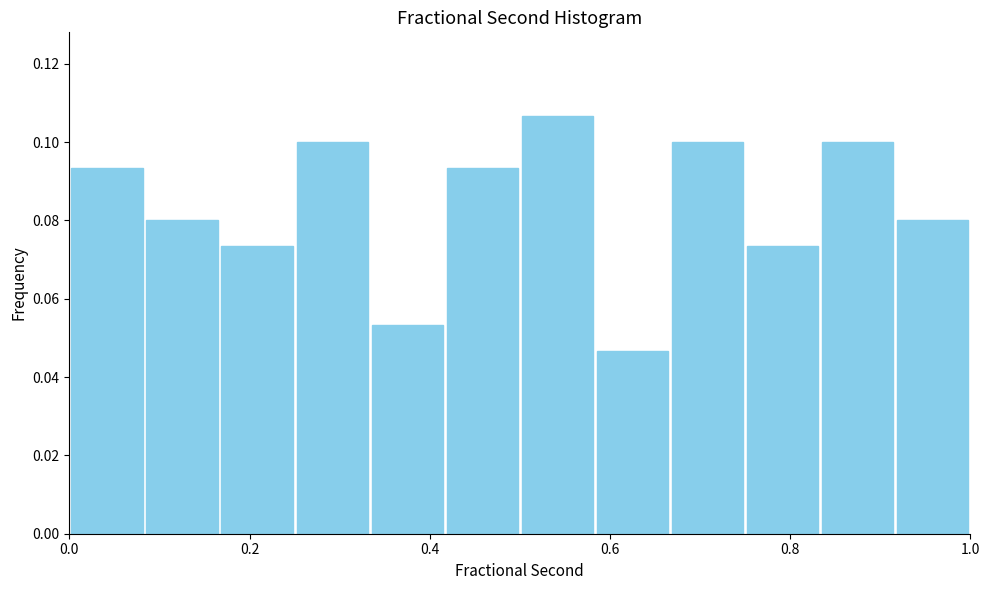

Reading left to right, transcribe this chart: for each bar, give the range it covers on the x-axis and its height. Neither the bar edges nor the heights are printed on the chart, so give them approximately, as read against the axes.

0.00 to 0.08: 0.094
0.08 to 0.16: 0.080
0.16 to 0.26: 0.074
0.26 to 0.34: 0.100
0.34 to 0.42: 0.054
0.42 to 0.50: 0.094
0.50 to 0.58: 0.106
0.58 to 0.66: 0.046
0.66 to 0.76: 0.100
0.76 to 0.84: 0.074
0.84 to 0.92: 0.100
0.92 to 1.00: 0.080